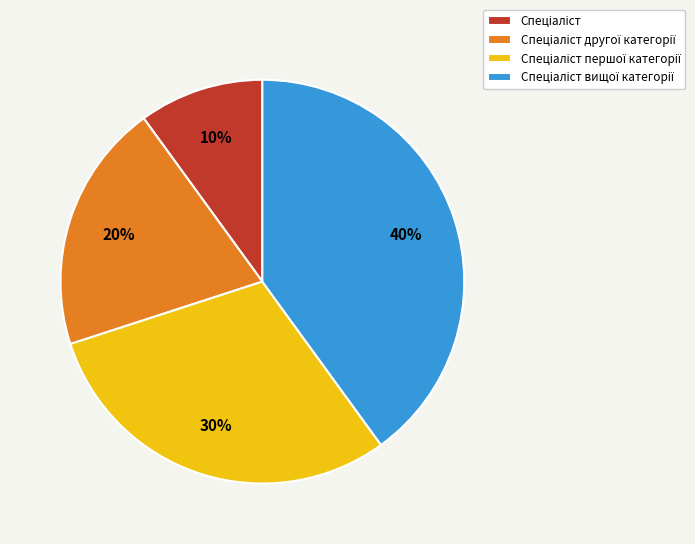

Is there a majority slice in this chart?

No